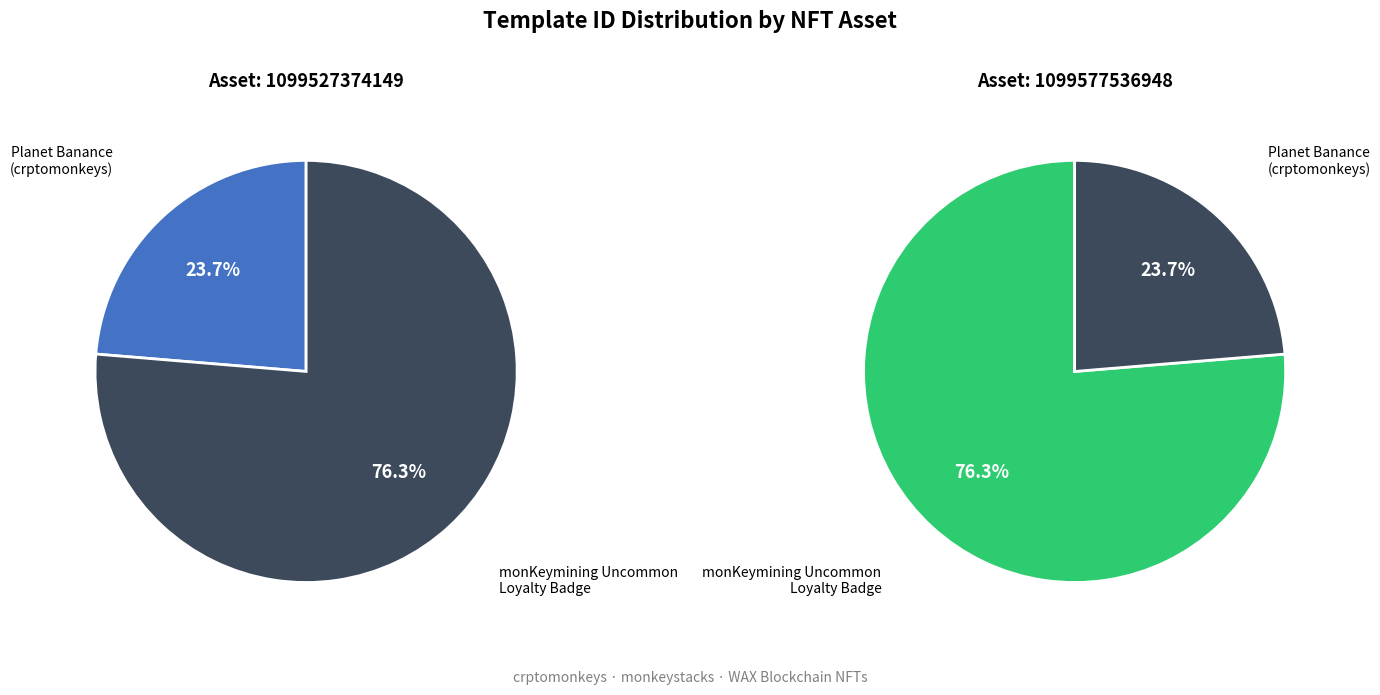

To the nearest percent, what percentage of the pie is Planet Banance (crptomonkeys)?

24%